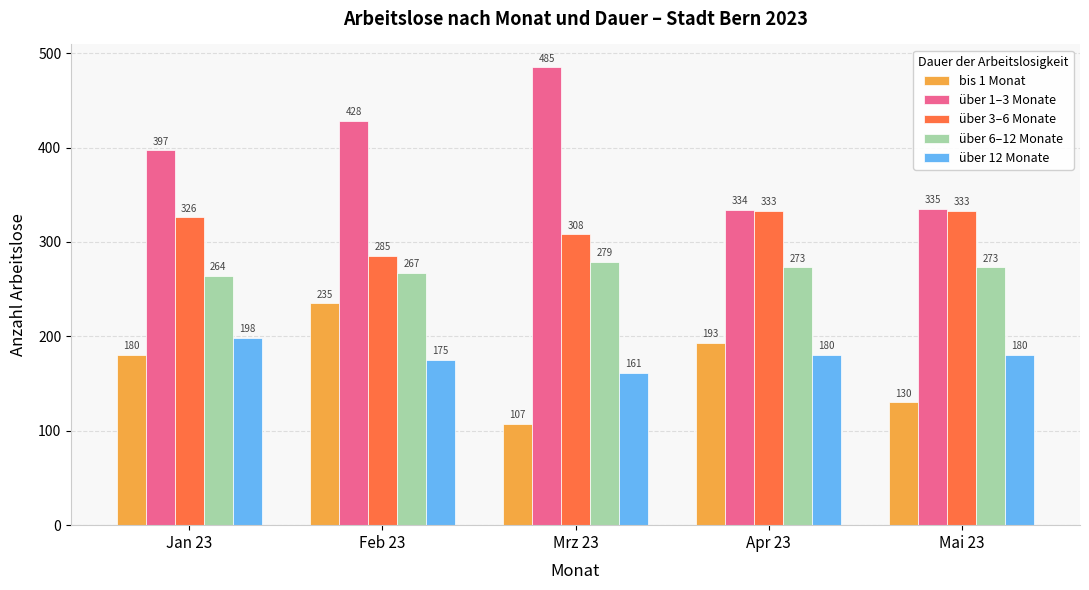

Which series has the largest range (max minus min)?

über 1–3 Monate